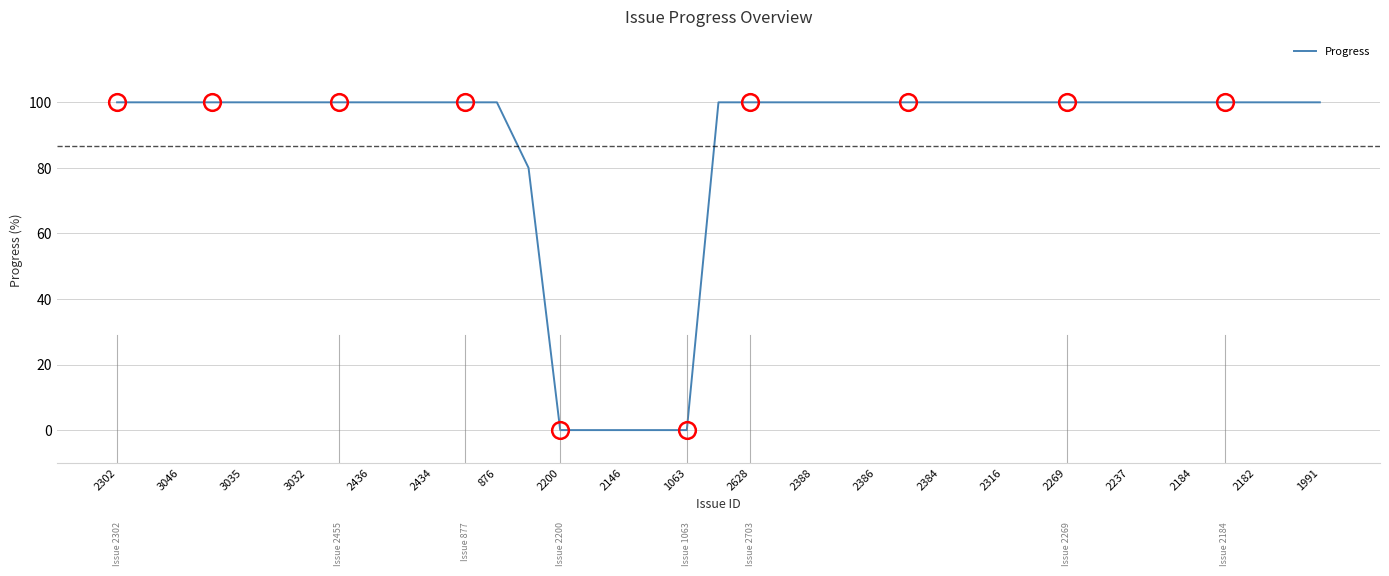

What is the difference between the maximum and minimum values?

100